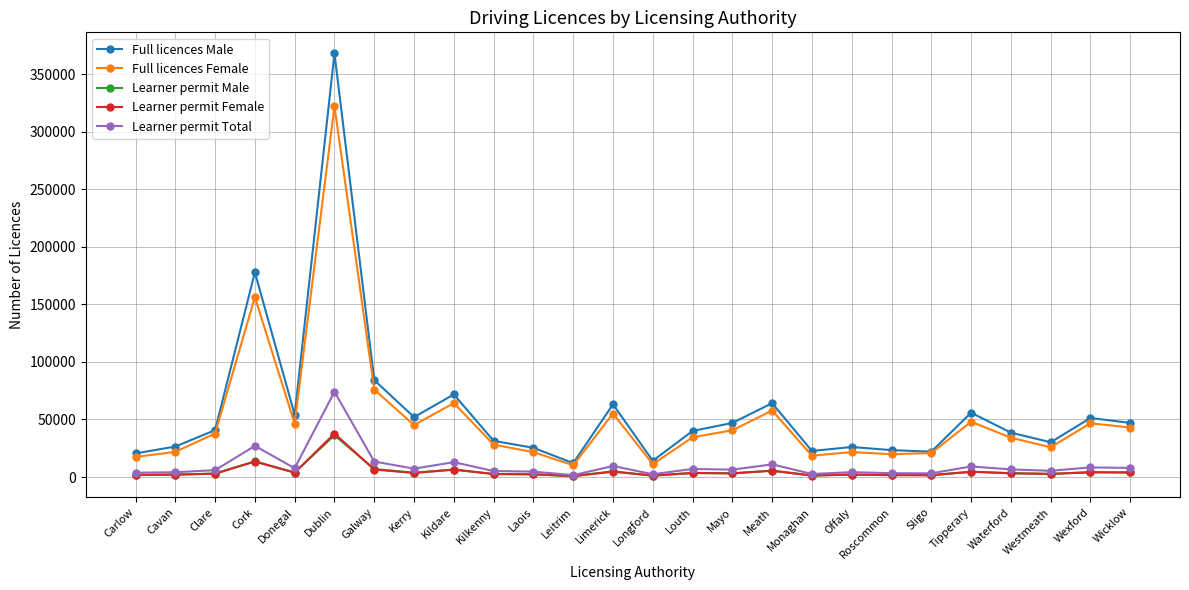

Where is Learner permit Female nearest to the value 19286?

Cork